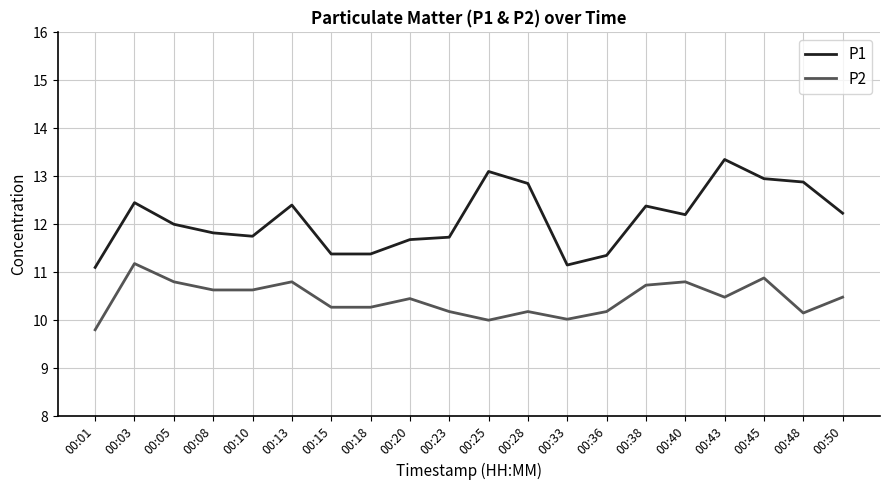

How many distinct data groups are displayed?

2